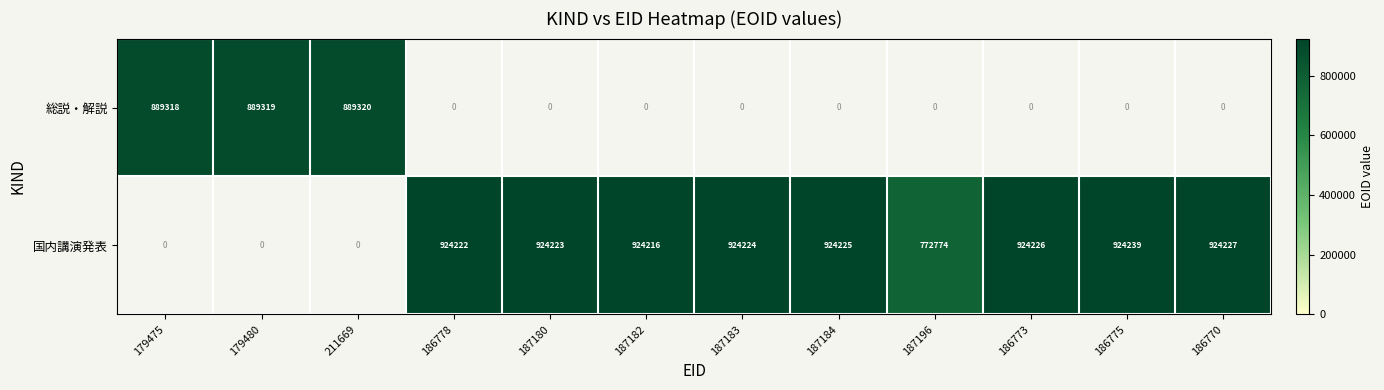

How many categories are shown in the chart?

12